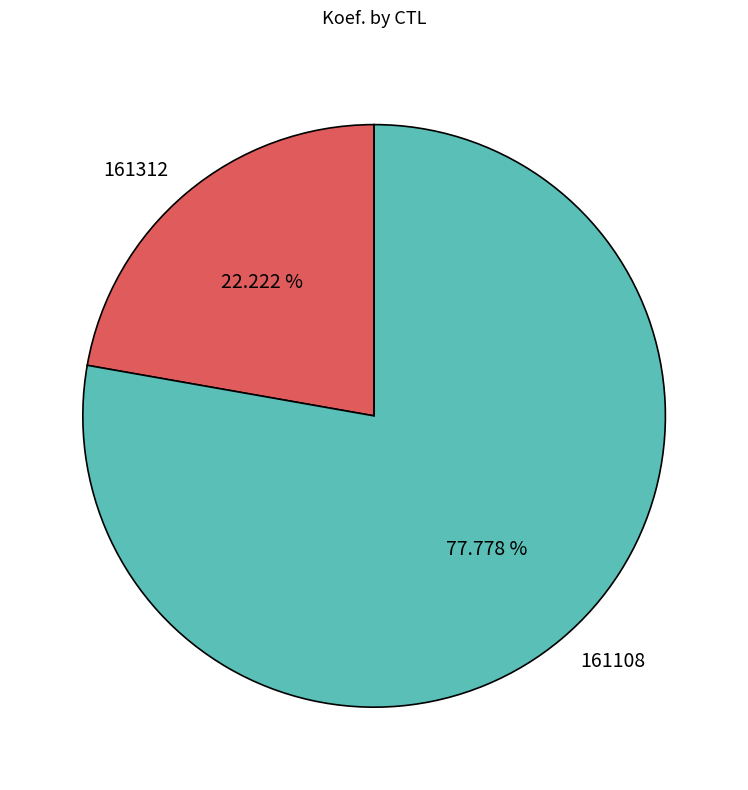

Is it true that 161108 is 78% of the pie?

True